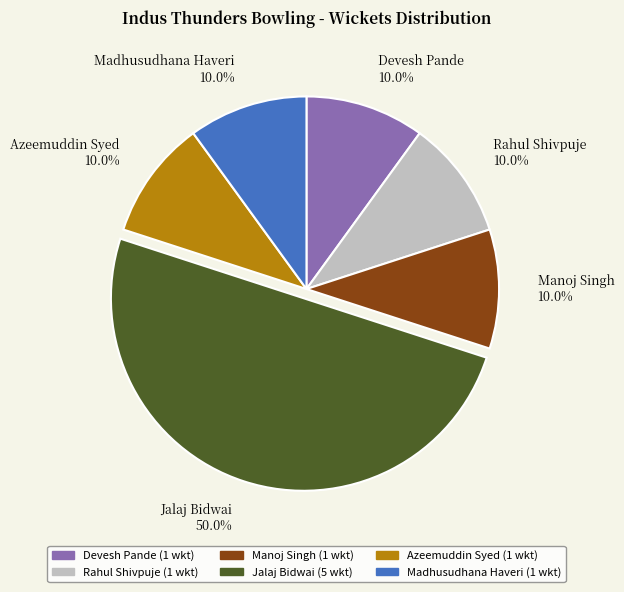

Does Madhusudhana Haveri 10.0% represent more than half of the total?

No